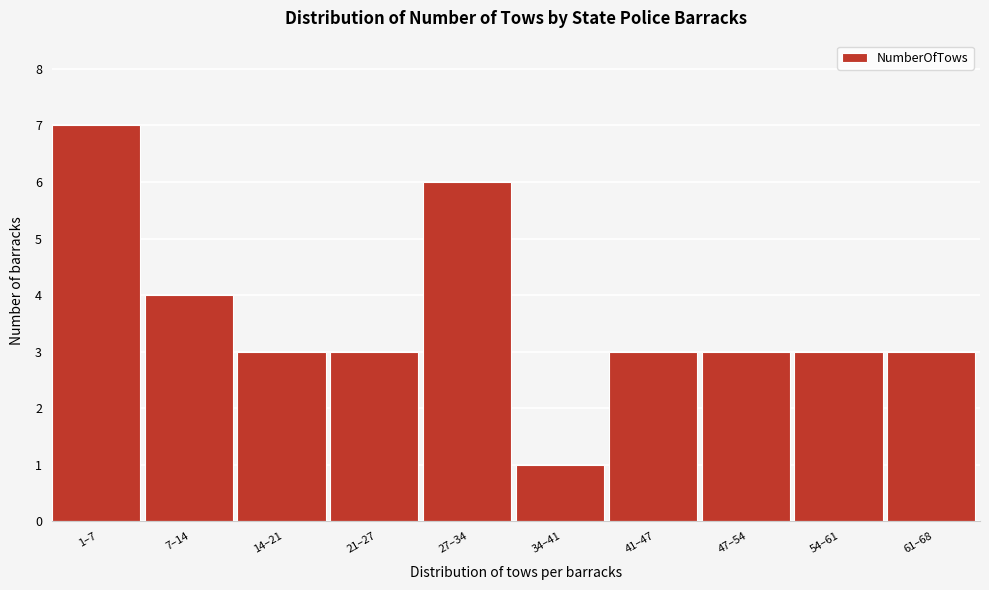

Reading right to left, extract all data points from this chart.

3	3	3	3	1	6	3	3	4	7